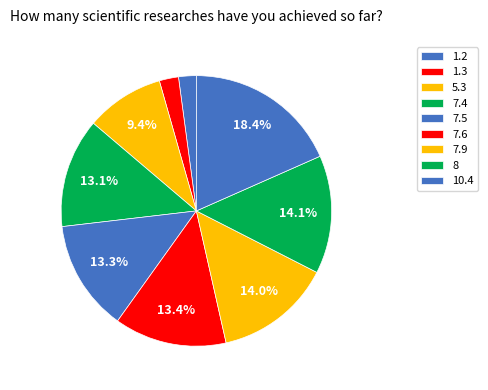

To the nearest percent, what is the combined percentage of 1.2 and 1.3?

4%